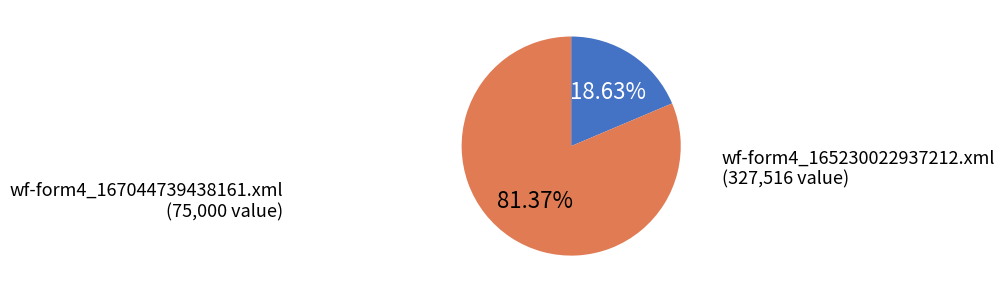

What is the total percentage of wf-form4_165230022937212.xml and wf-form4_167044739438161.xml?

100.0%